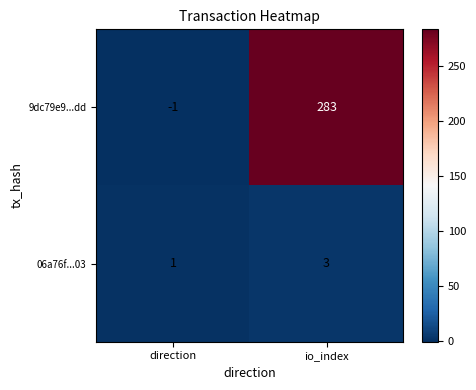

Which series changed the most between direction and io_index?

9dc79e9...dd